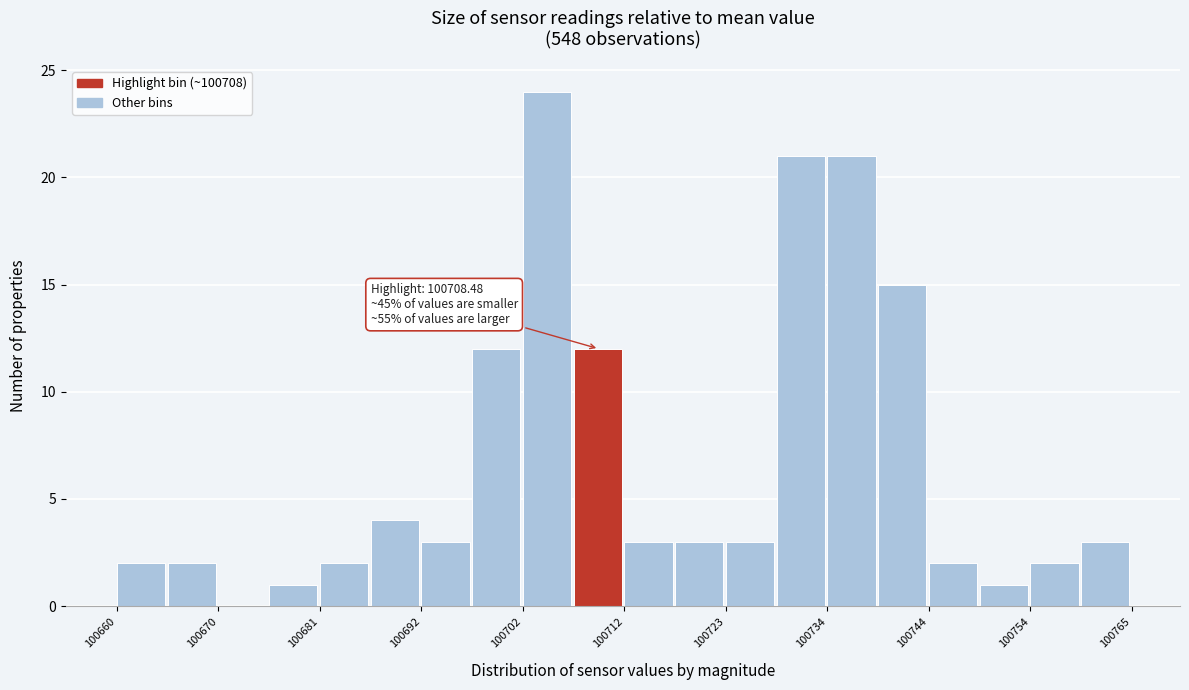

Around what value on the x-axis is the tallest bar? Give the approximate position of its centre, as read against the axis.

100704